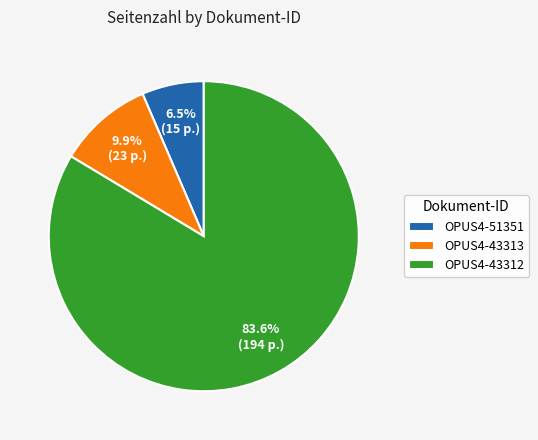

True or false: OPUS4-43313 accounts for 10% of the total.

True